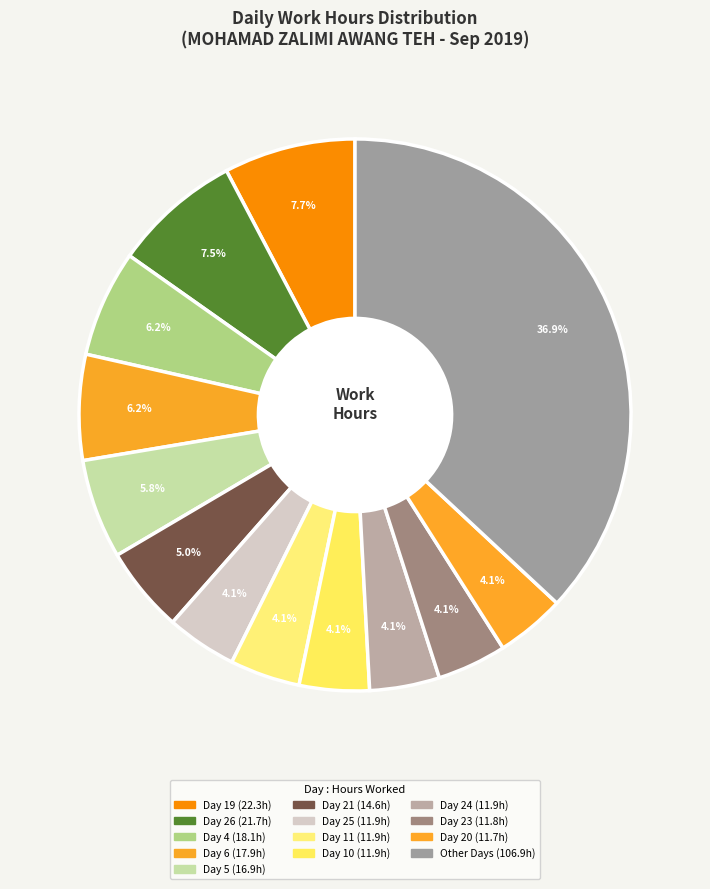

Count the number of slices in the pie.

13